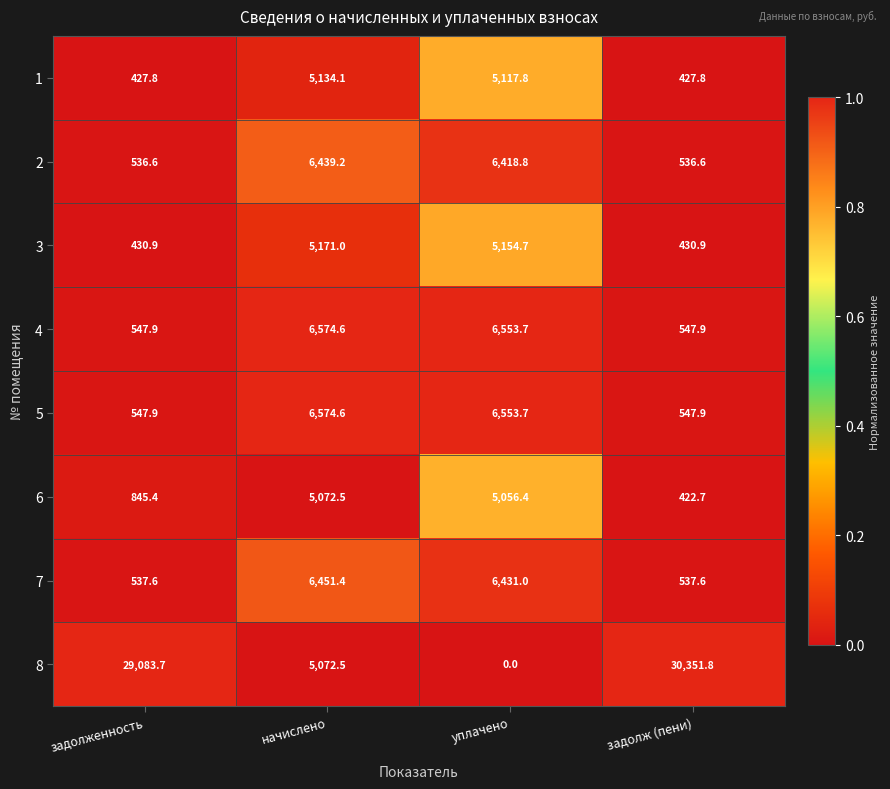

What value does the 6 series have at уплачено?

5056.4